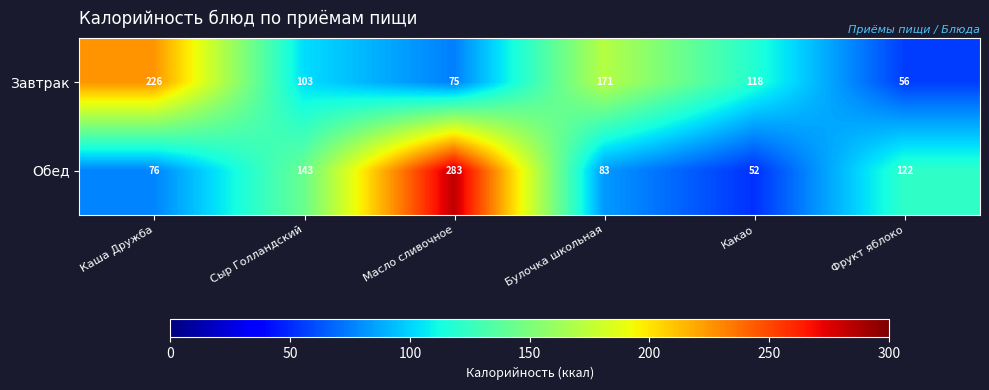

Which series has the largest range (max minus min)?

Обед